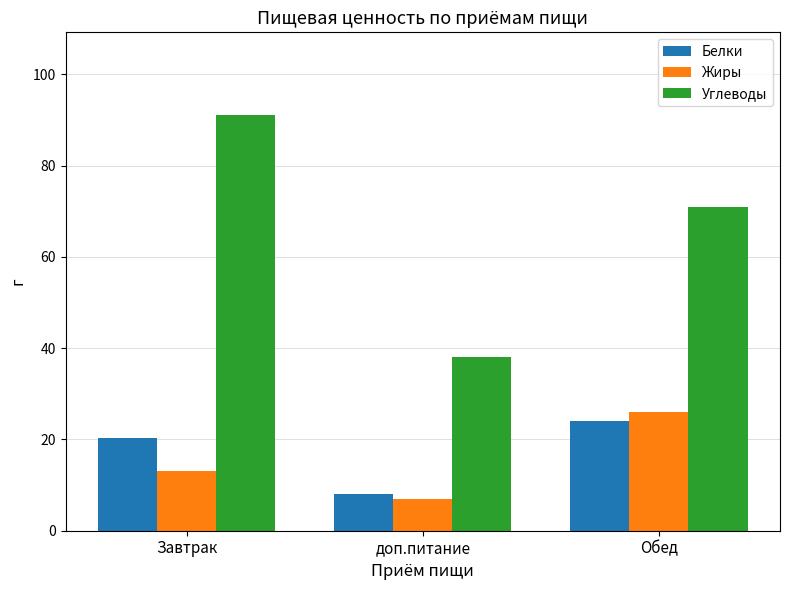

At which category is the sum across all series the highest?

Завтрак